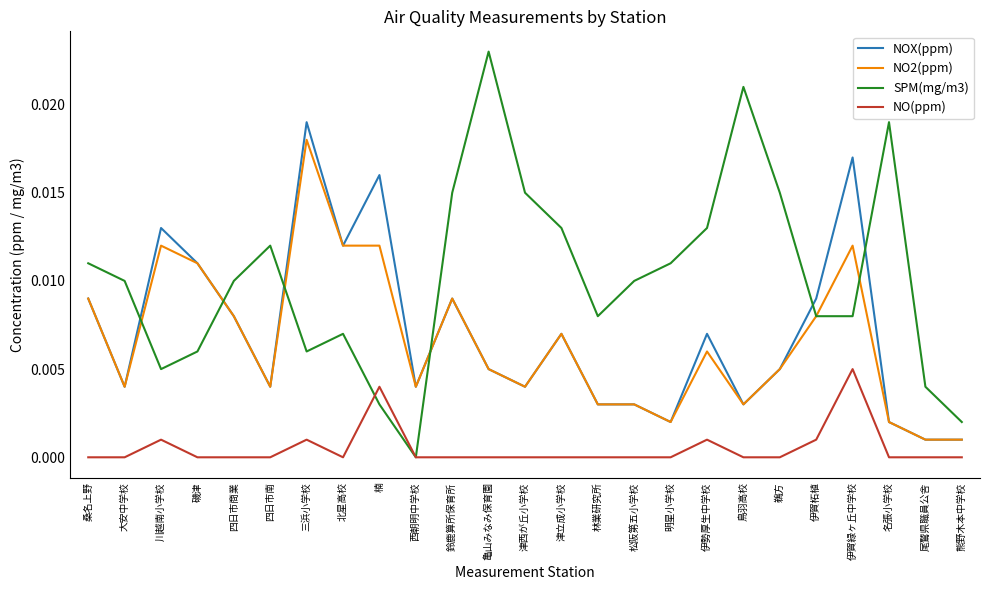

True or false: NO2(ppm) and NO(ppm) cross at least once.

False